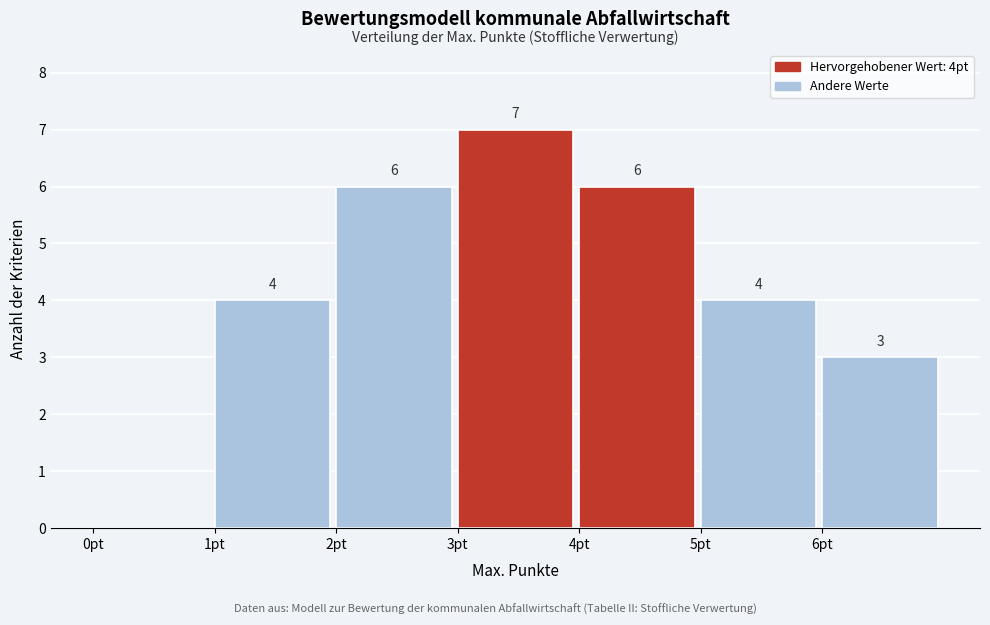

Over which range of the x-axis is the bar tallest?

3 to 4